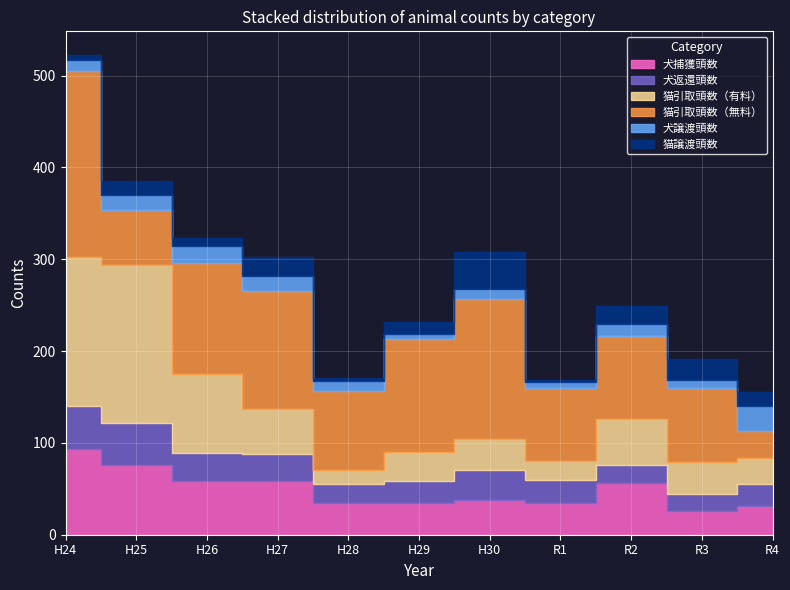

In 犬返還頭数, how many points are higher than both neighbors (excluding endpoints)?

1